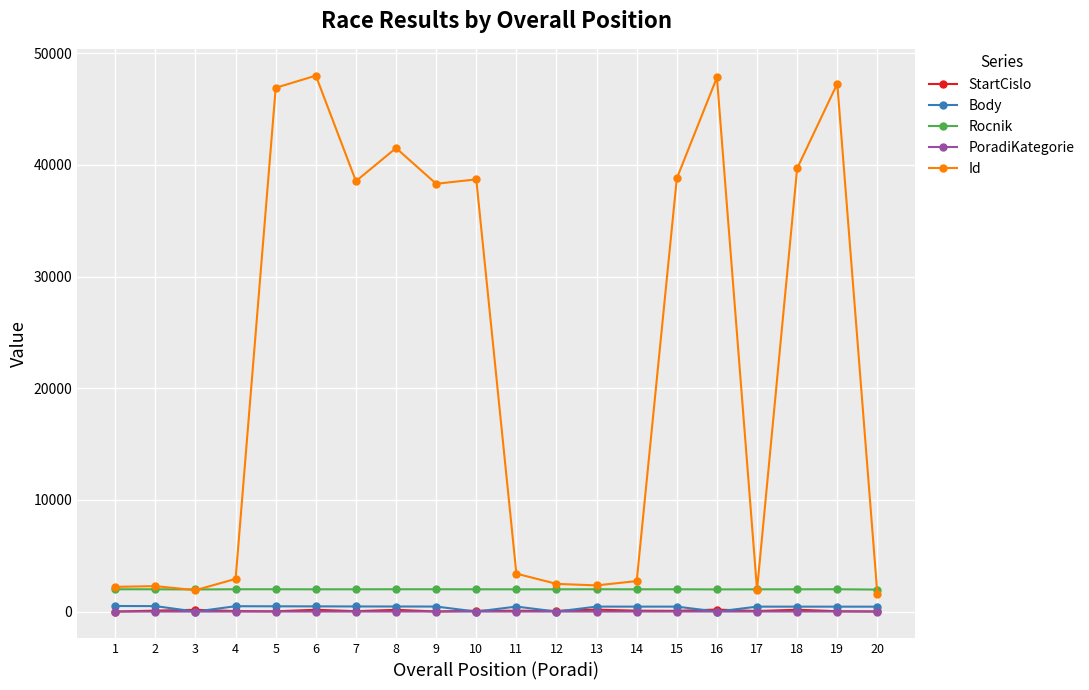

What is the greatest value displayed?

47995